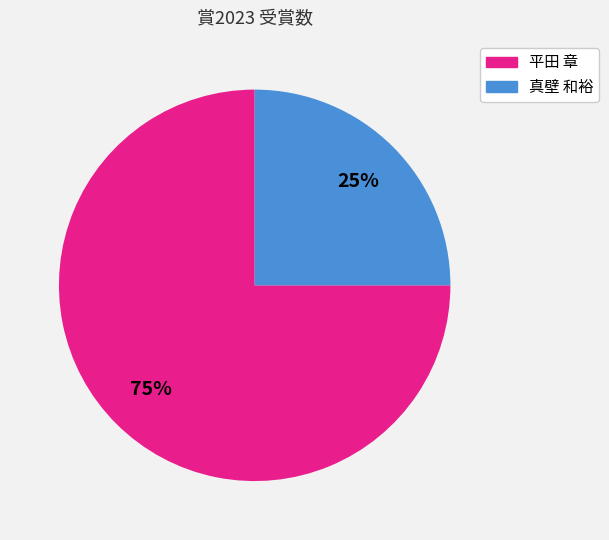

Count the number of slices in the pie.

2